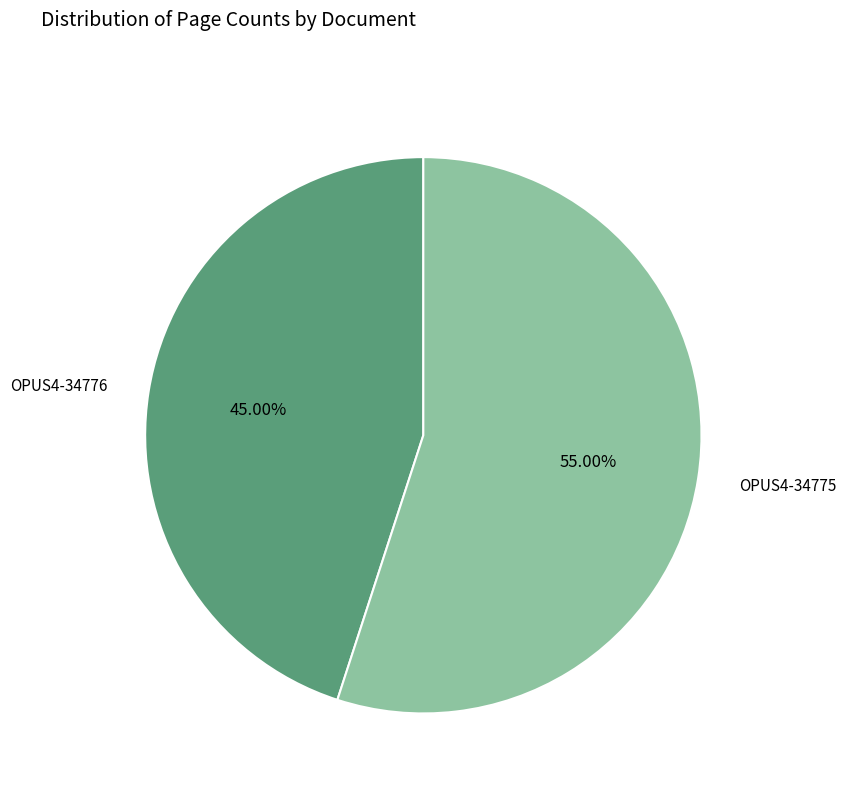

Is there a majority slice in this chart?

Yes